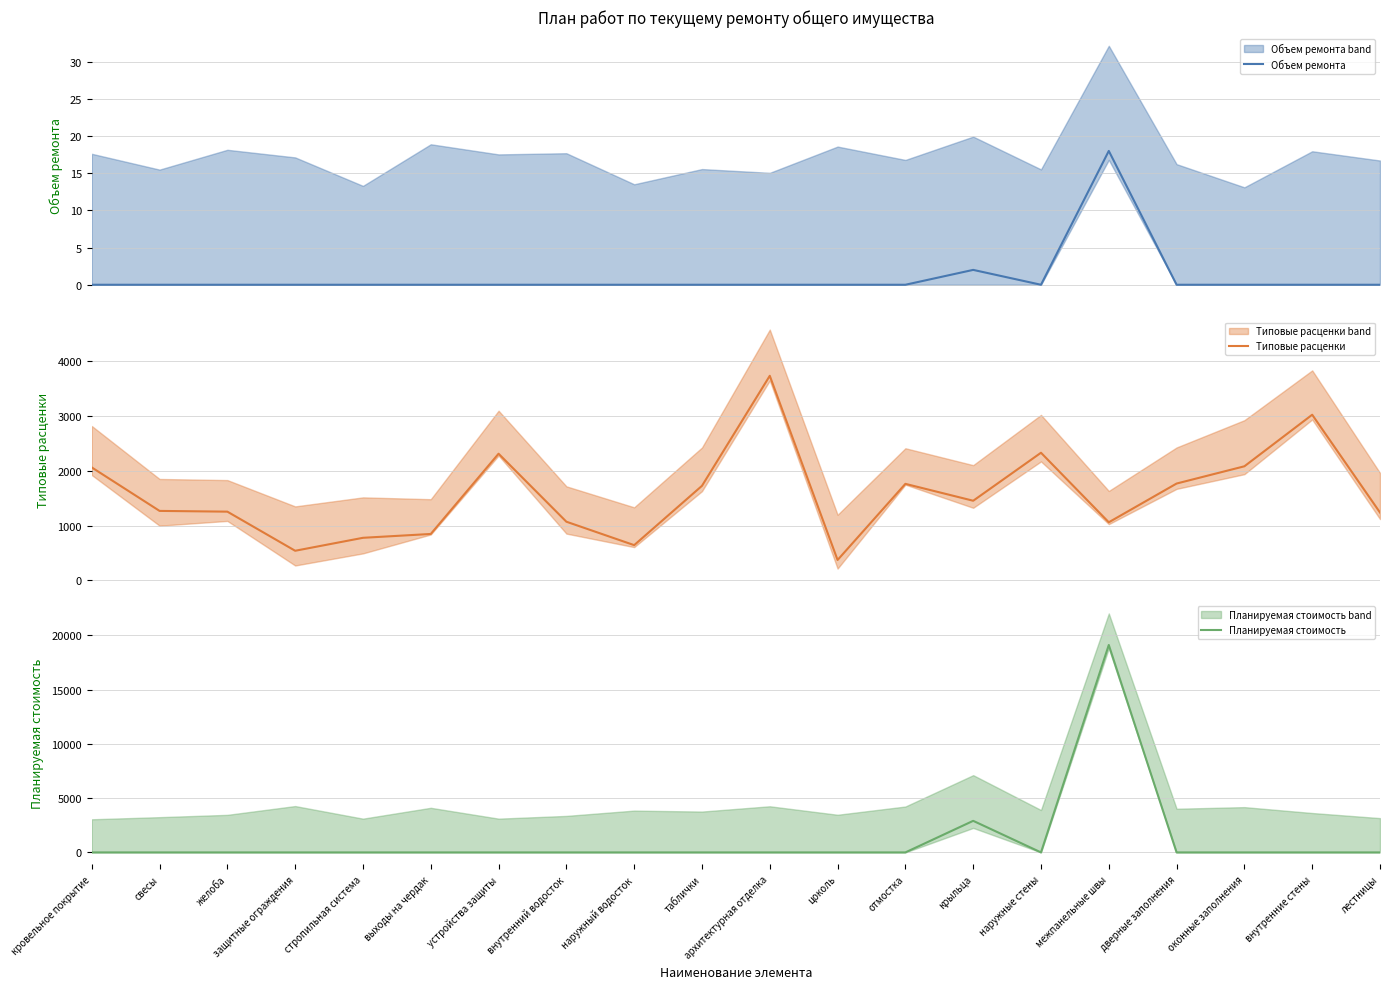

What is the label of the 6th point from the right?

наружные стены